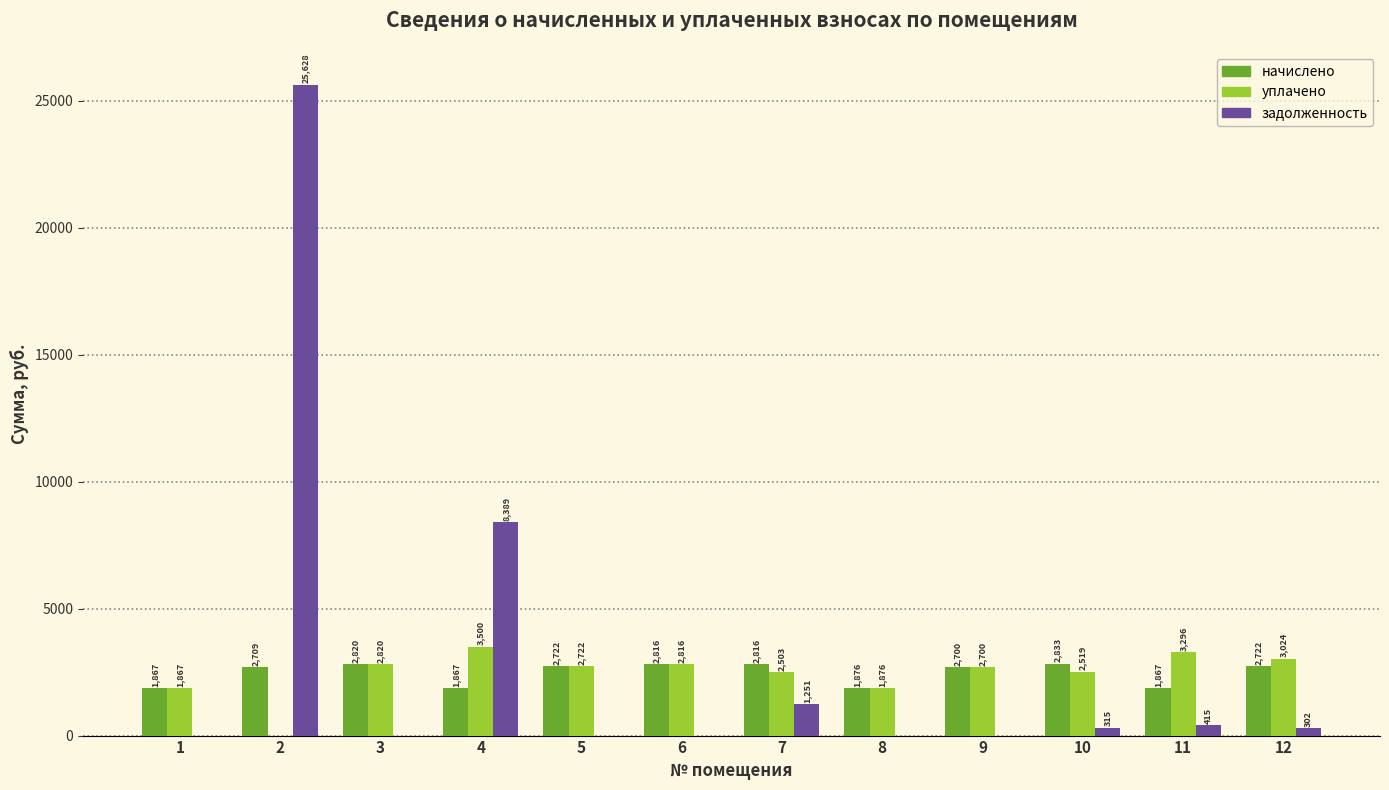

What is the maximum value shown in the chart?

25627.8